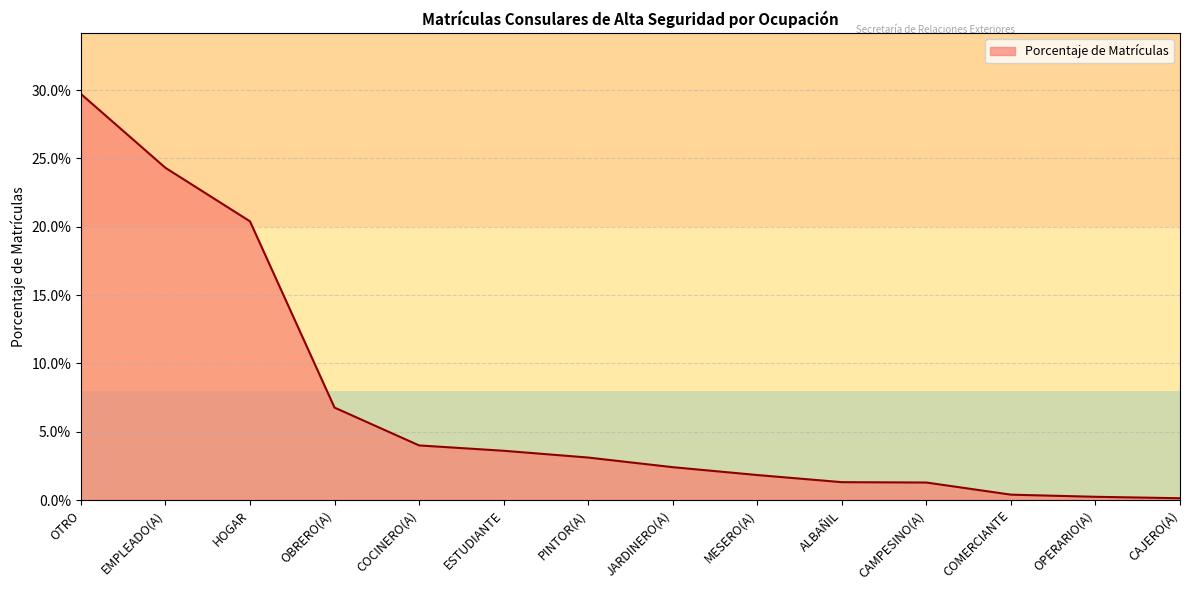

Between EMPLEADO(A) and CAJERO(A), which is larger?

EMPLEADO(A)